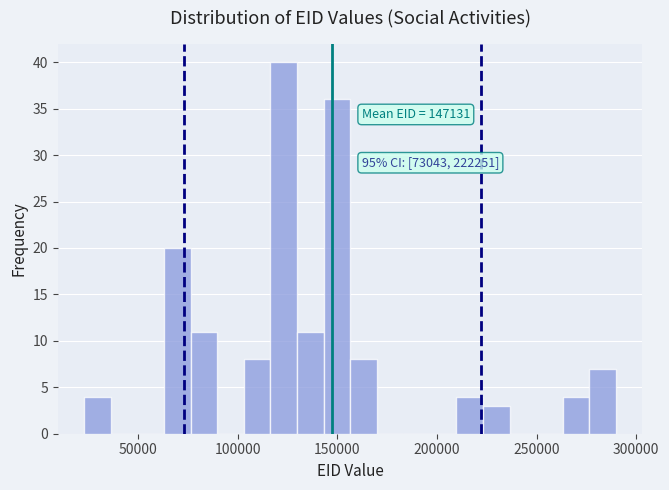

Read against the x-axis, roughly where is the centre of the tallest bar?

125000